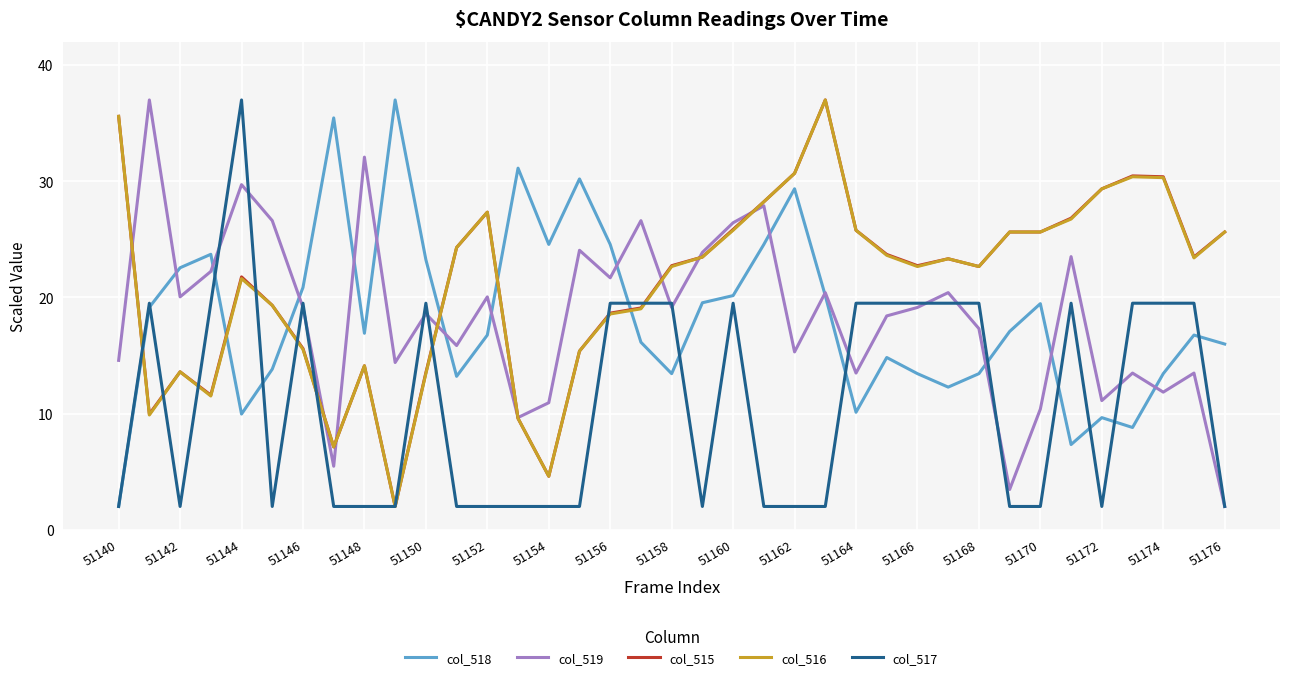

True or false: col_518 has more than 1 points higher than both neighbors.

True